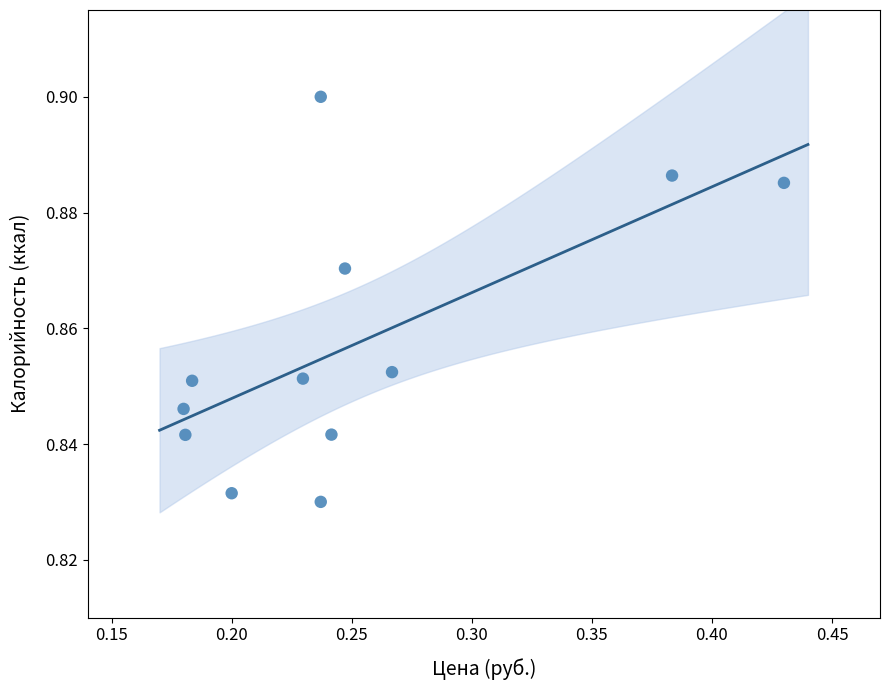

What is the average X value?

0.3